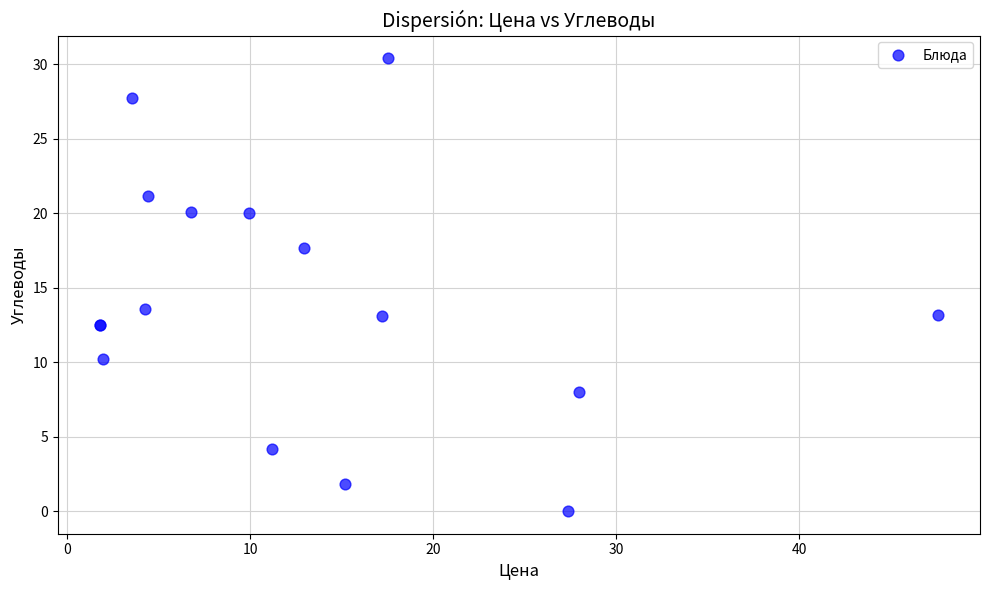

What Y value in the scatter plot is closest to 15?

13.6